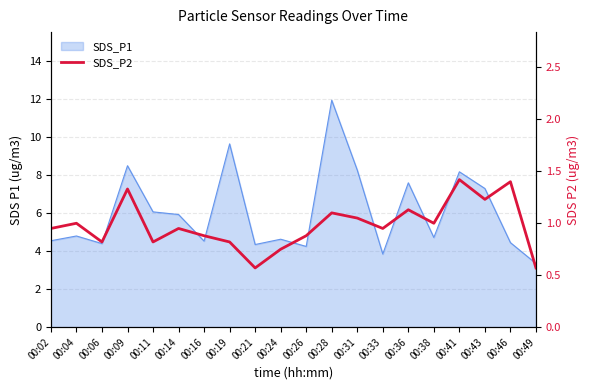

Reading right to left, list all the values displayed in this chart.

0.6	1.4	1.2	1.4	1.0	1.1	0.9	1.1	1.1	0.9	0.8	0.6	0.8	0.9	0.9	0.8	1.3	0.8	1.0	0.9